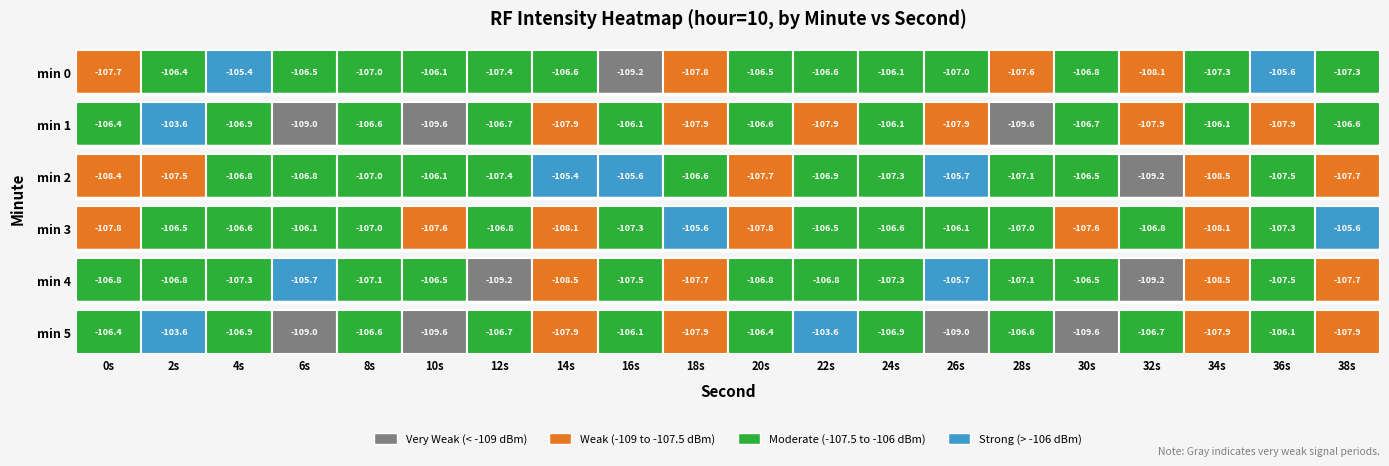

Rank the series at 15 from lowest to highest value.

5, 3, 0, 1, 2, 4